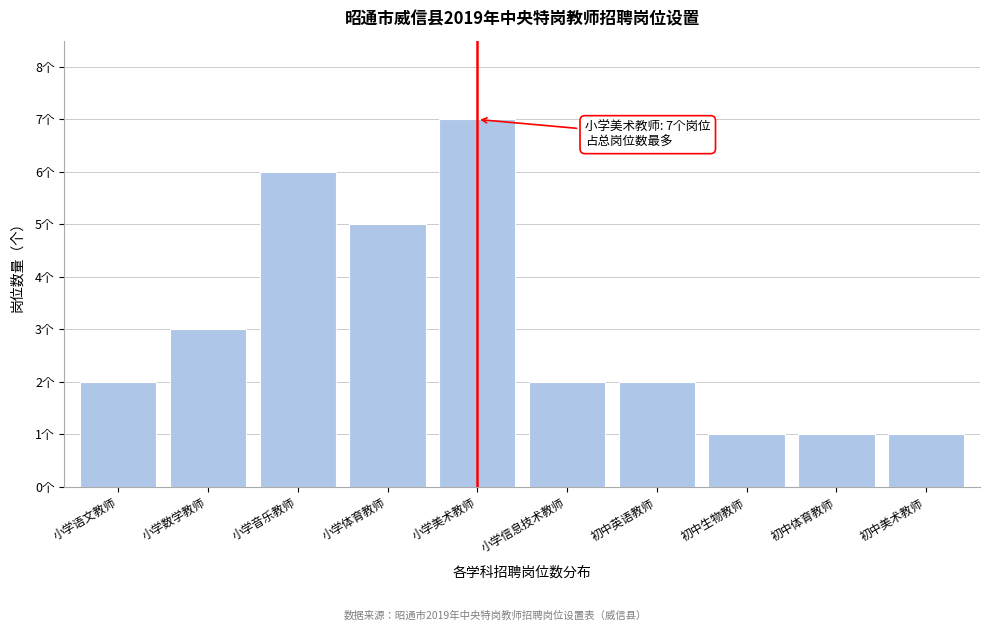

Does the chart contain any negative values?

No